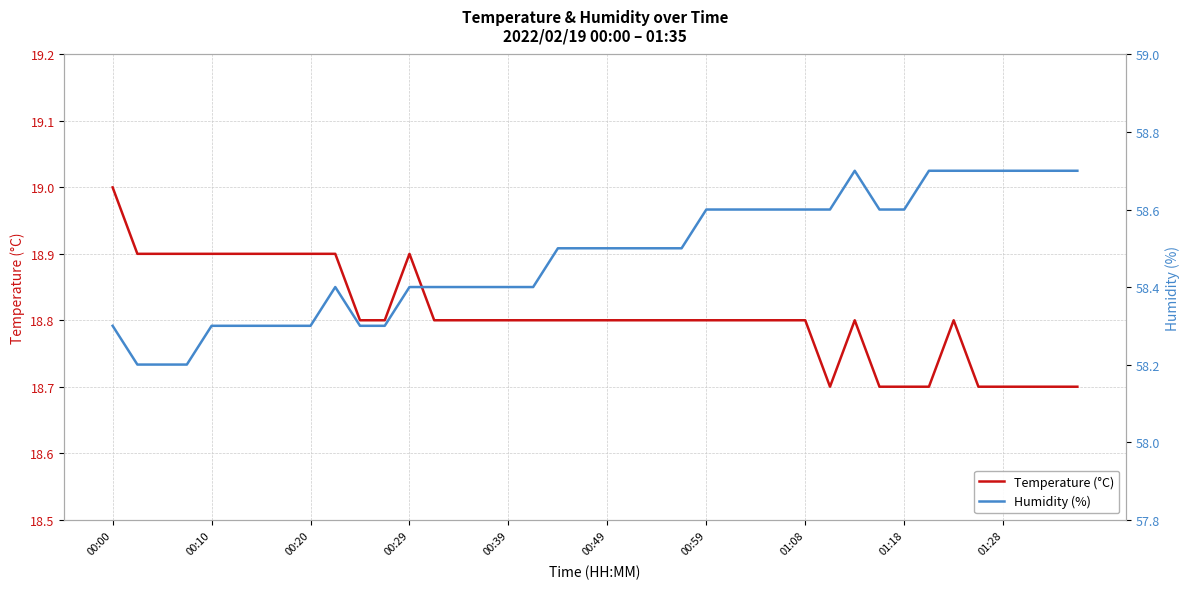

What is the minimum value for Temperature (°C)?

18.7